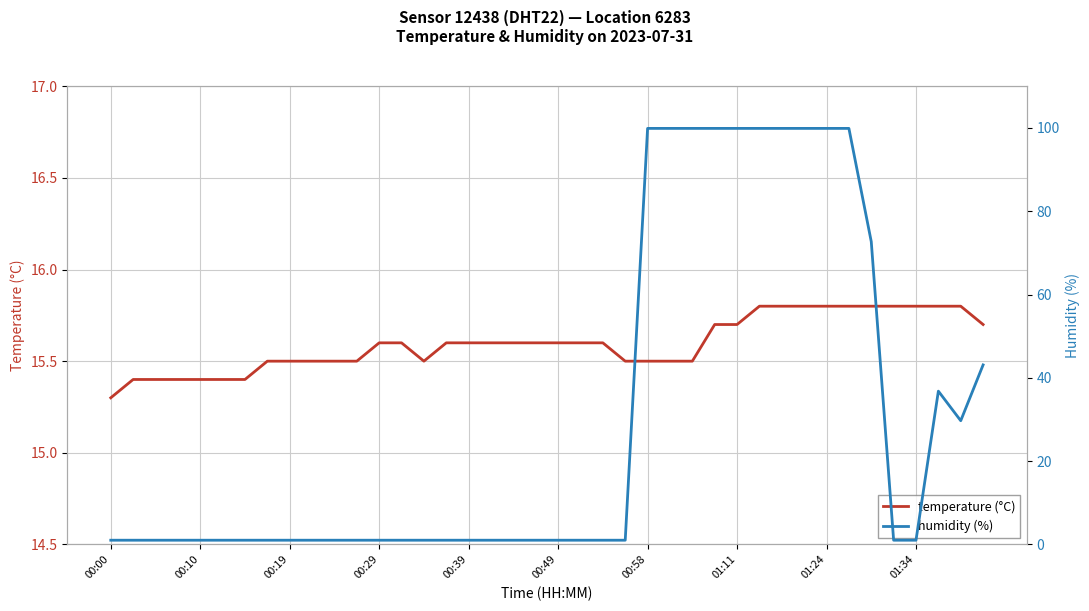

What is the sum of all temperature (°C) values?

623.8